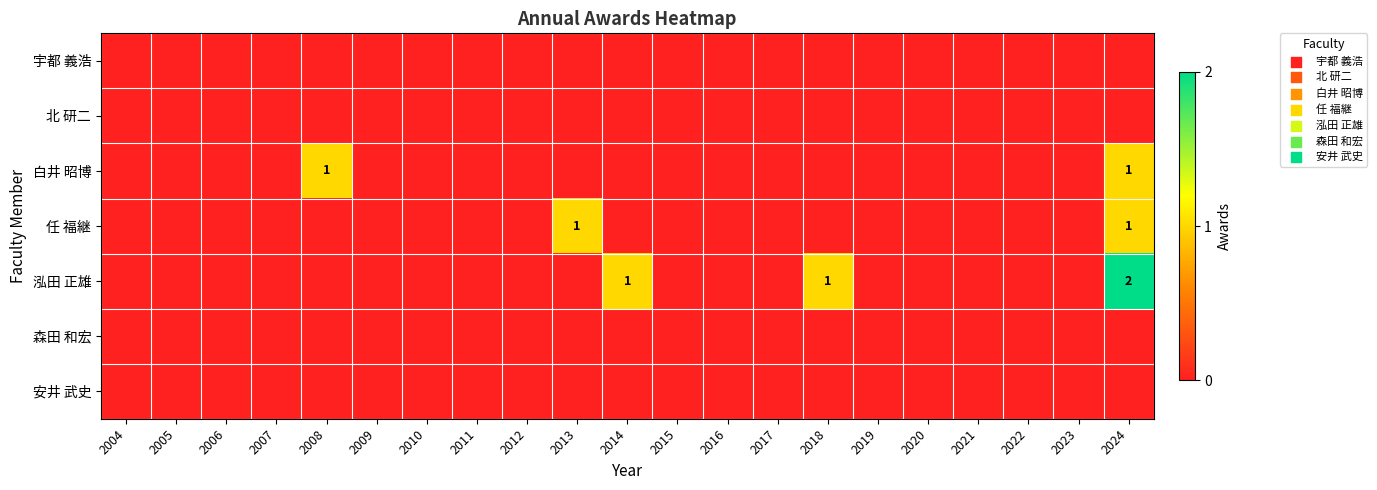

What is the spread (max minus min) of values at 2024?

2